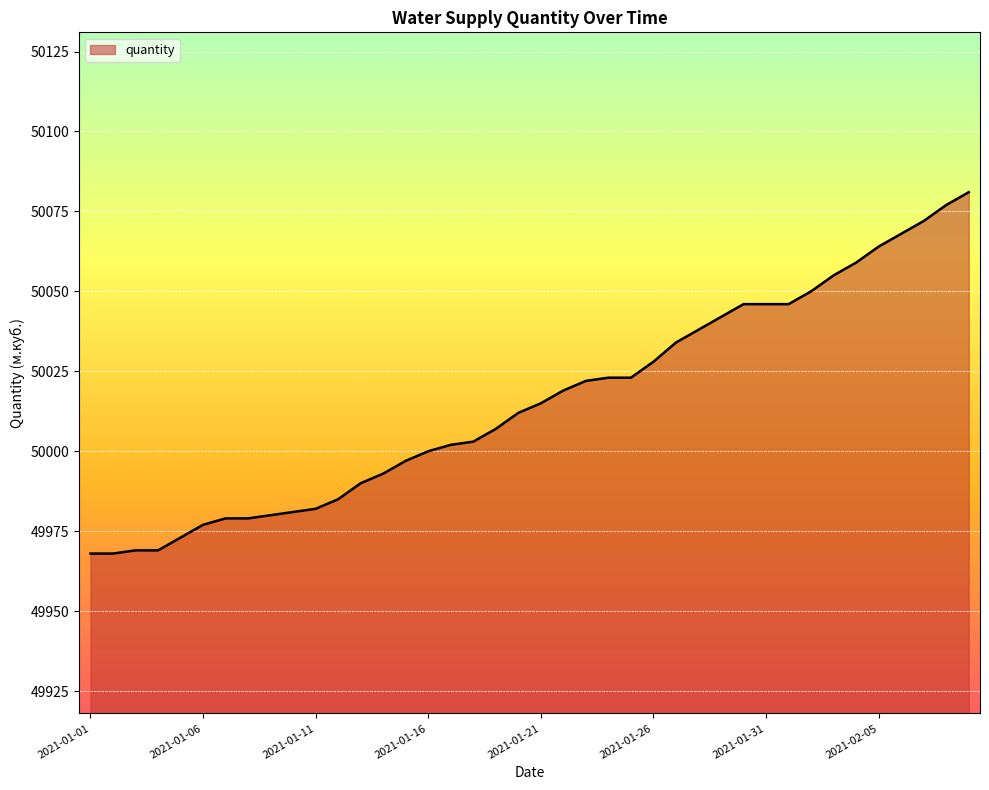

How many lines are shown in the chart?

1